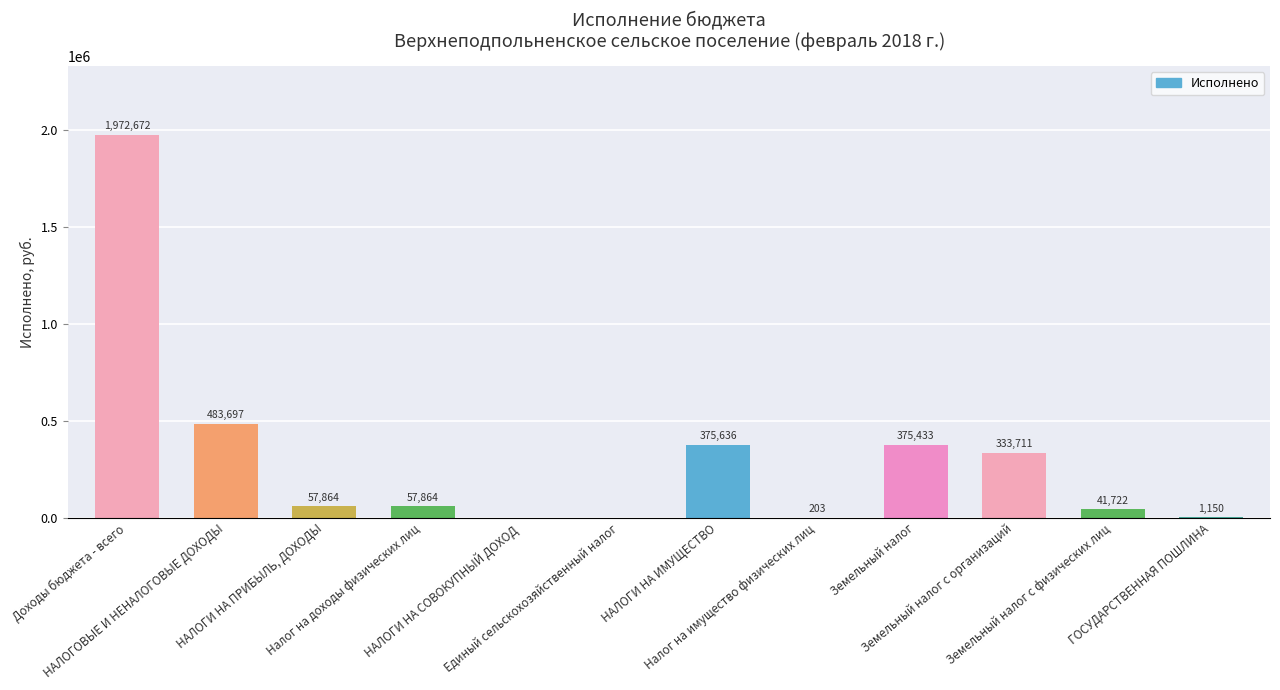

Is it true that the value at Земельный налог с организаций is 79271.5?

False